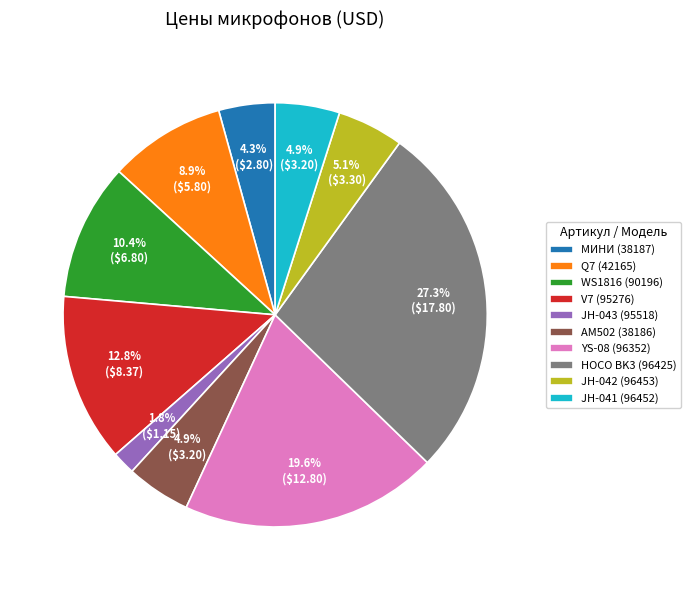

Between WS1816 (90196) and Q7 (42165), which is larger?

WS1816 (90196)